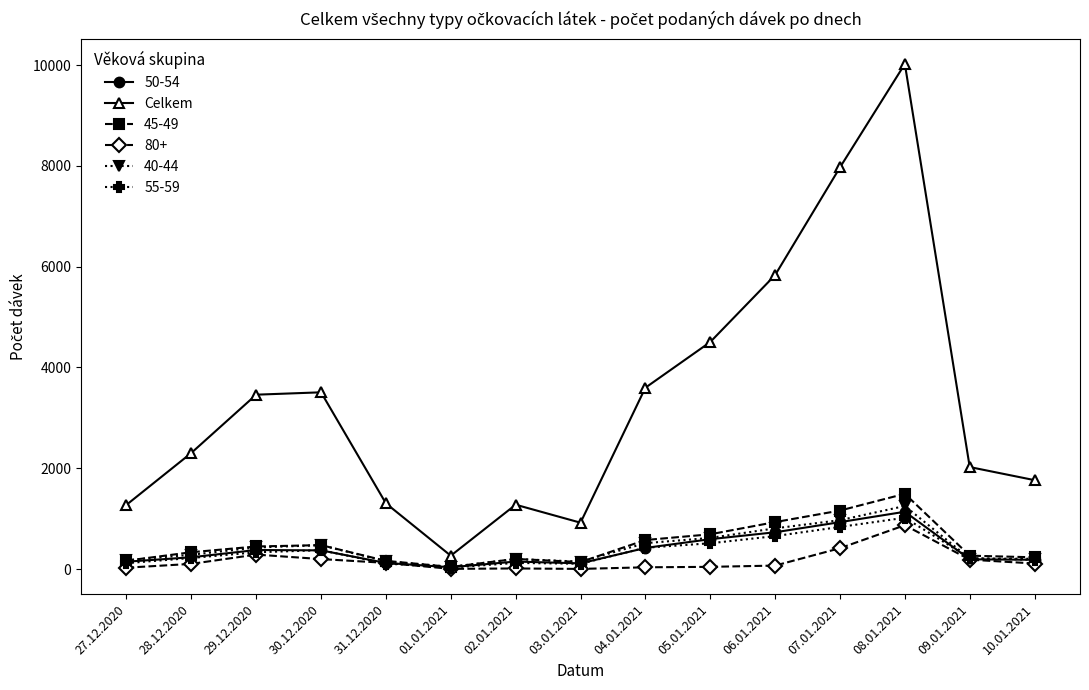

Which series has the largest range (max minus min)?

Celkem